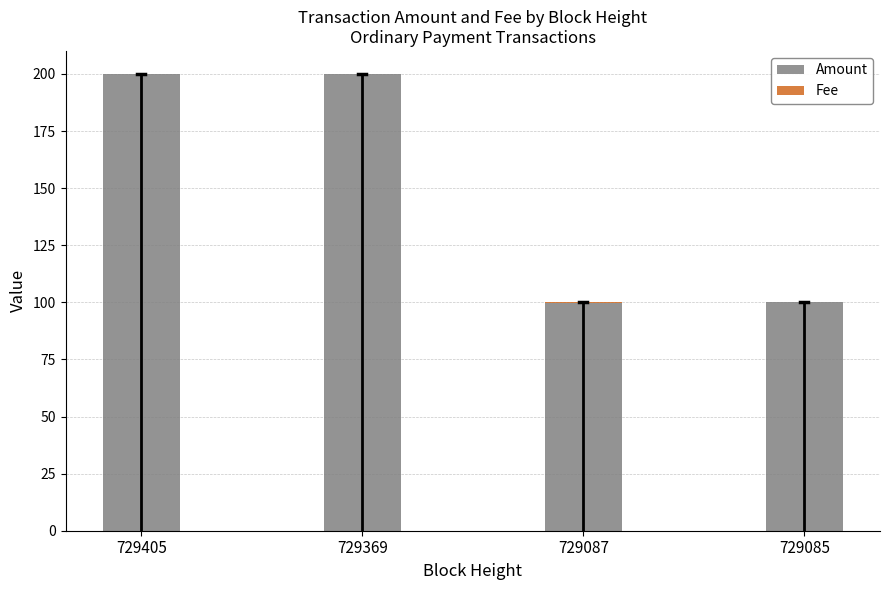

Is the value of Fee at 729085 greater than the value of Amount at 729087?

No